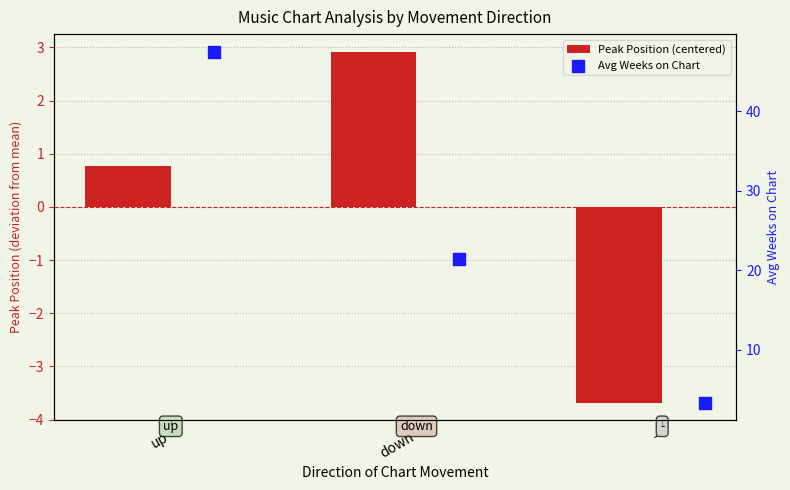

At how many categories does at least one series exceed 35?

1